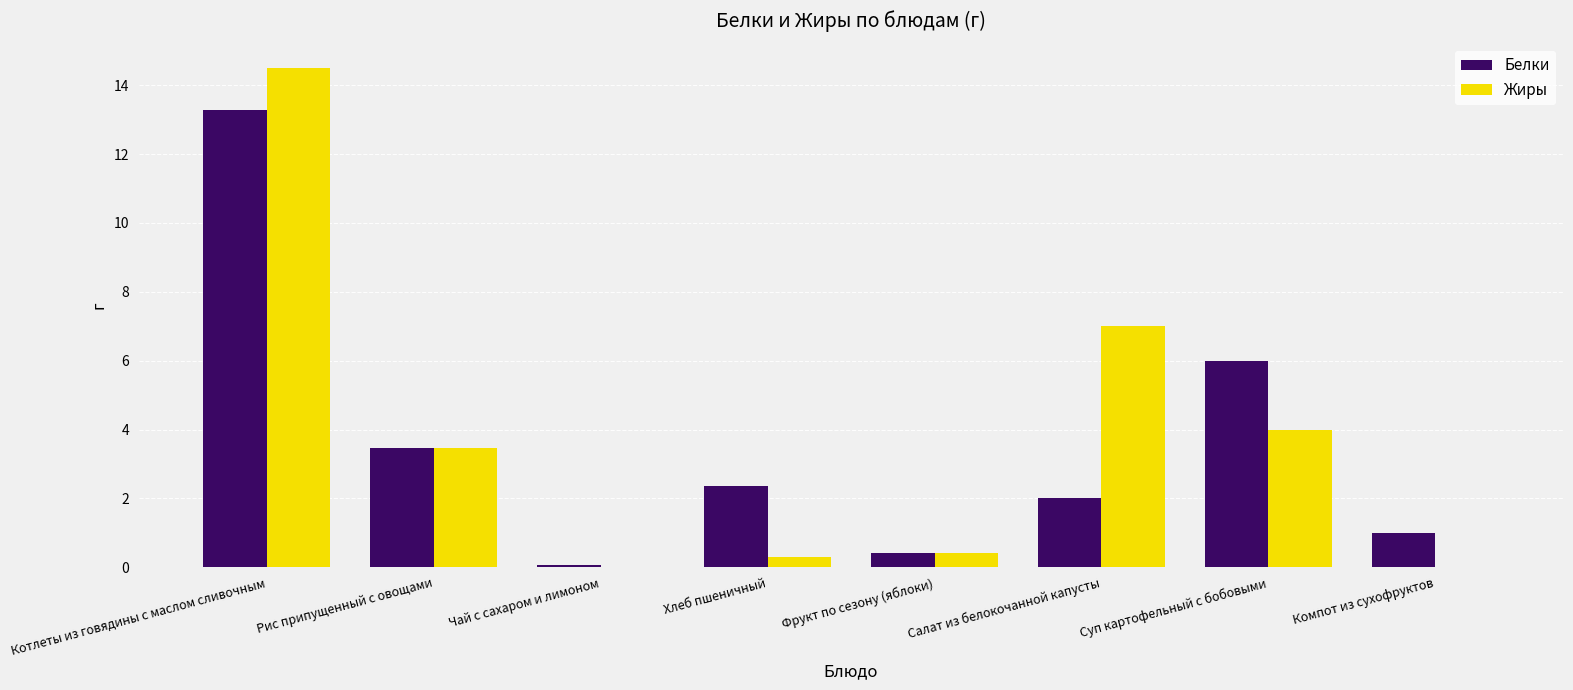

How many groups of bars are there?

8